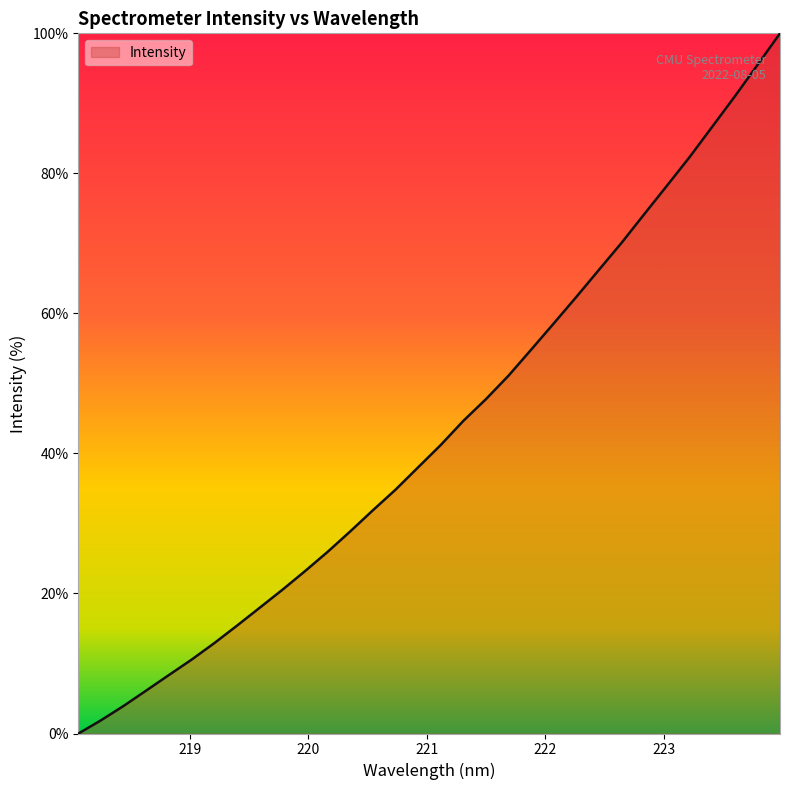

Count the number of data series in this chart.

1